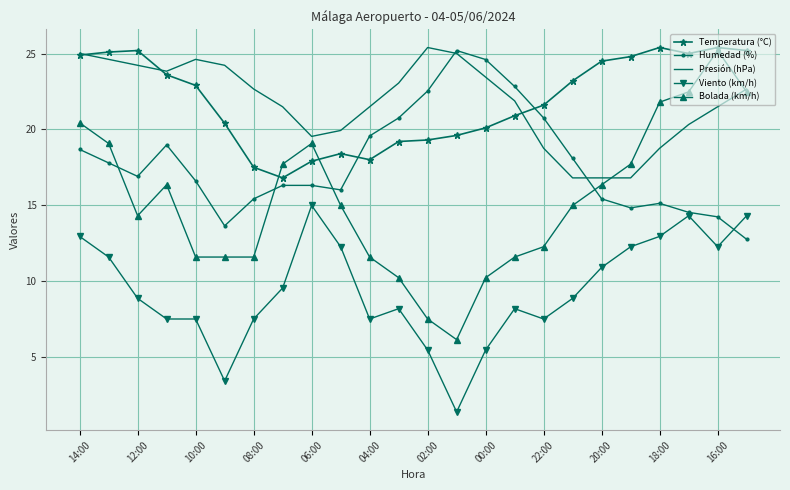

True or false: Presión (hPa) and Viento (km/h) cross at least once.

False